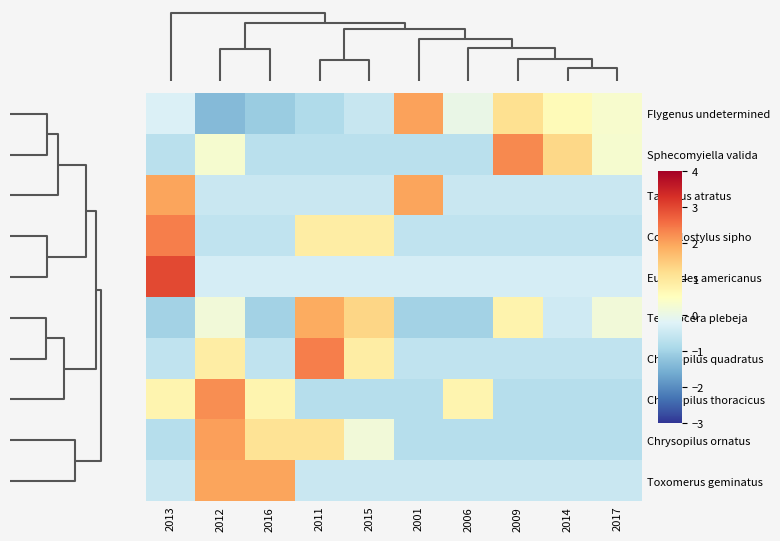

Reading left to right, what are all the values shown in this chart?

Flygenus undetermined: 2013=-0.3	2012=-1.4	2016=-1.1	2011=-0.8	2015=-0.5	2001=2.0	2006=0.0	2009=1.2	2014=0.6	2017=0.3
Sphecomyiella valida: 2013=-0.7	2012=0.3	2016=-0.7	2011=-0.7	2015=-0.7	2001=-0.7	2006=-0.7	2009=2.3	2014=1.3	2017=0.3
Tabanus atratus: 2013=2.0	2012=-0.5	2016=-0.5	2011=-0.5	2015=-0.5	2001=2.0	2006=-0.5	2009=-0.5	2014=-0.5	2017=-0.5
Condylostylus sipho: 2013=2.4	2012=-0.6	2016=-0.6	2011=0.9	2015=0.9	2001=-0.6	2006=-0.6	2009=-0.6	2014=-0.6	2017=-0.6
Eupeodes americanus: 2013=3.0	2012=-0.3	2016=-0.3	2011=-0.3	2015=-0.3	2001=-0.3	2006=-0.3	2009=-0.3	2014=-0.3	2017=-0.3
Tetanocera plebeja: 2013=-1.0	2012=0.2	2016=-1.0	2011=1.9	2015=1.3	2001=-1.0	2006=-1.0	2009=0.7	2014=-0.4	2017=0.2
Chrysopilus quadratus: 2013=-0.6	2012=0.9	2016=-0.6	2011=2.4	2015=0.9	2001=-0.6	2006=-0.6	2009=-0.6	2014=-0.6	2017=-0.6
Chrysopilus thoracicus: 2013=0.7	2012=2.2	2016=0.7	2011=-0.7	2015=-0.7	2001=-0.7	2006=0.7	2009=-0.7	2014=-0.7	2017=-0.7
Chrysopilus ornatus: 2013=-0.7	2012=2.0	2016=1.1	2011=1.1	2015=0.2	2001=-0.7	2006=-0.7	2009=-0.7	2014=-0.7	2017=-0.7
Toxomerus geminatus: 2013=-0.5	2012=2.0	2016=2.0	2011=-0.5	2015=-0.5	2001=-0.5	2006=-0.5	2009=-0.5	2014=-0.5	2017=-0.5